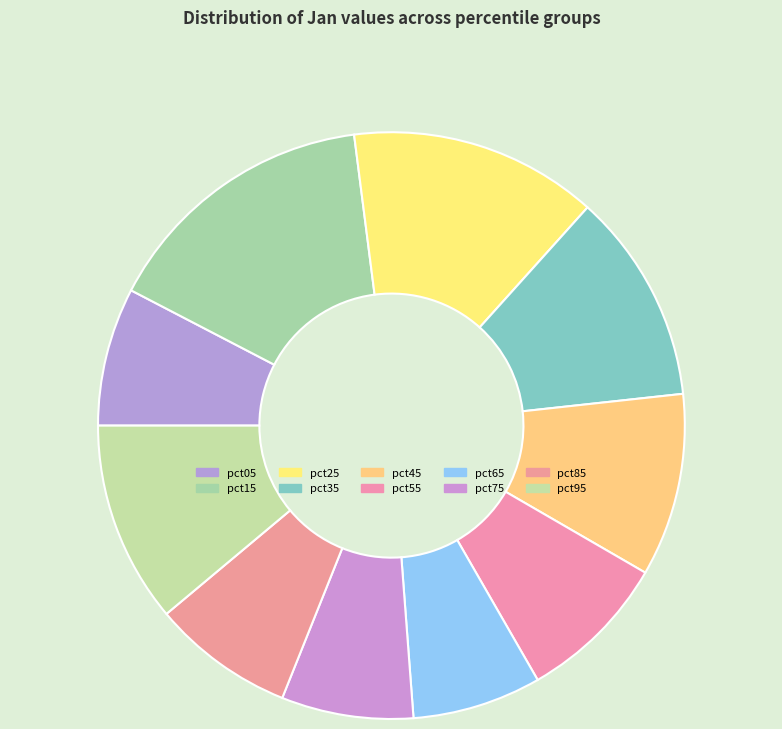

How many slices are in this pie chart?

10